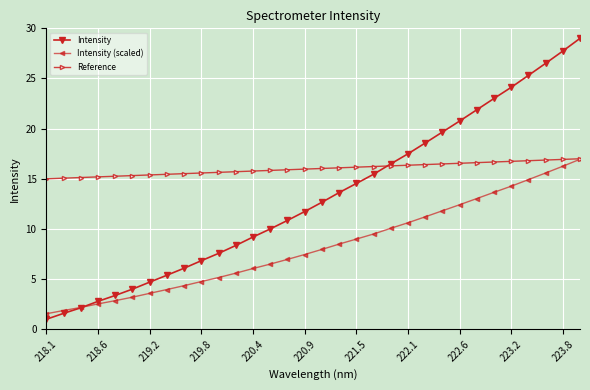

What is the maximum value for Intensity?

29.0